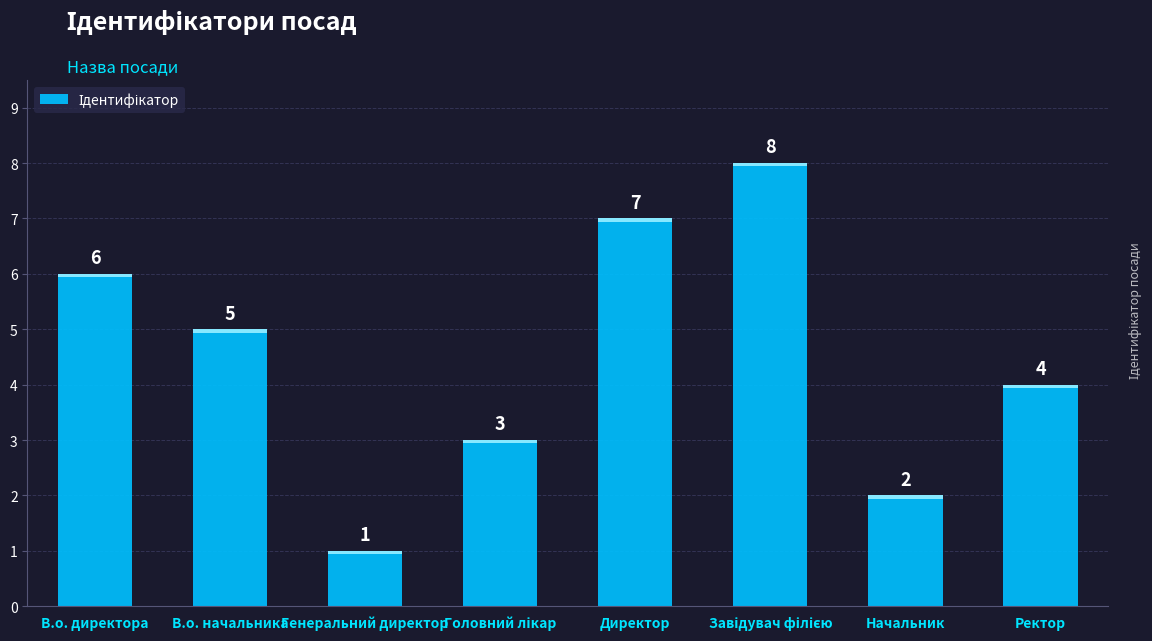

What position from the right is Генеральний директор?

6